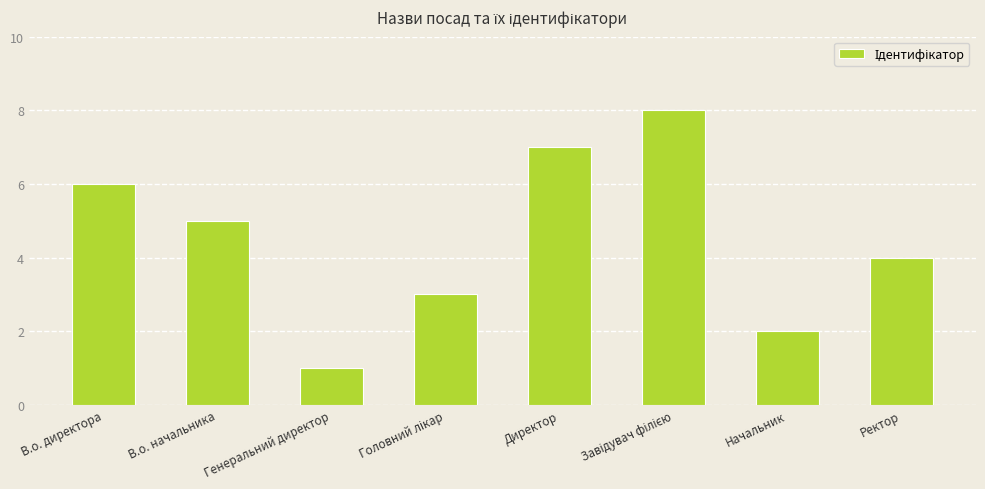

Which has a higher value, Директор or В.о. директора?

Директор